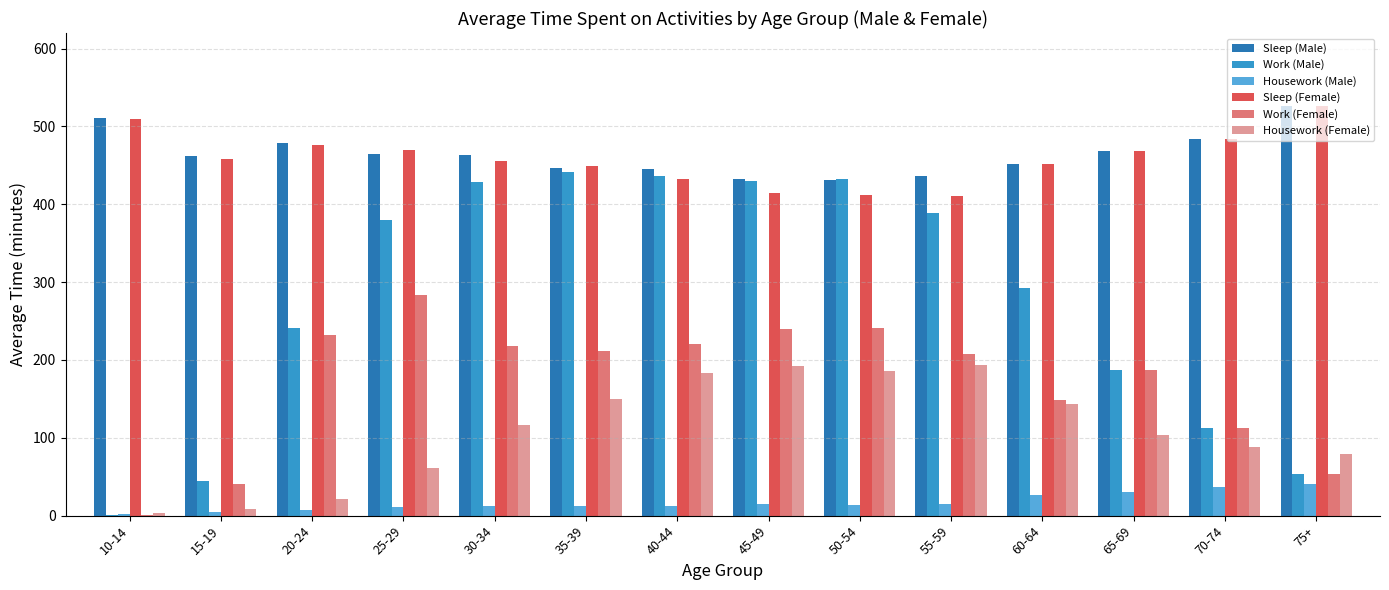

Count the number of data series in this chart.

6